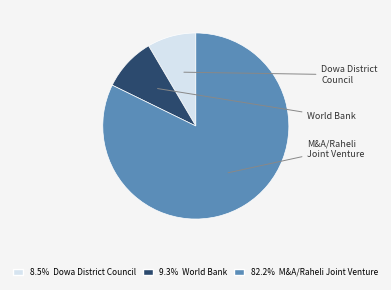

Is there any slice that represents more than half of the pie?

Yes